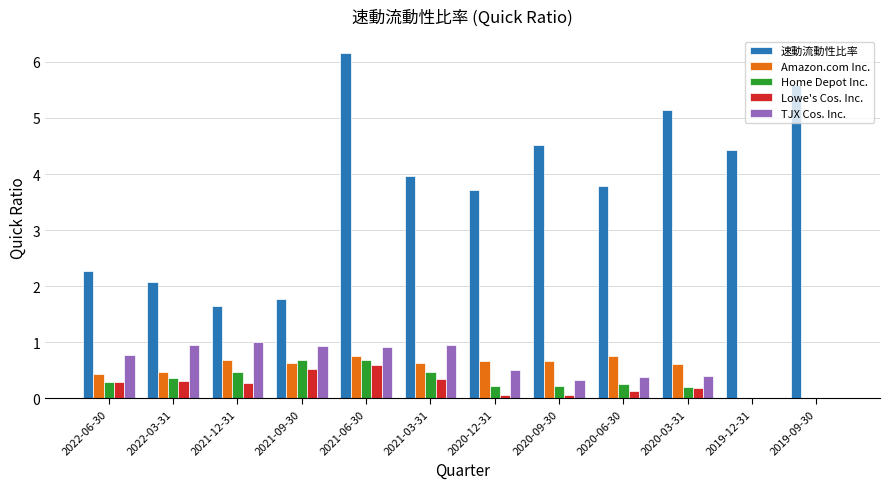

At which label does 速動流動性比率 first exceed 3?

2021-06-30